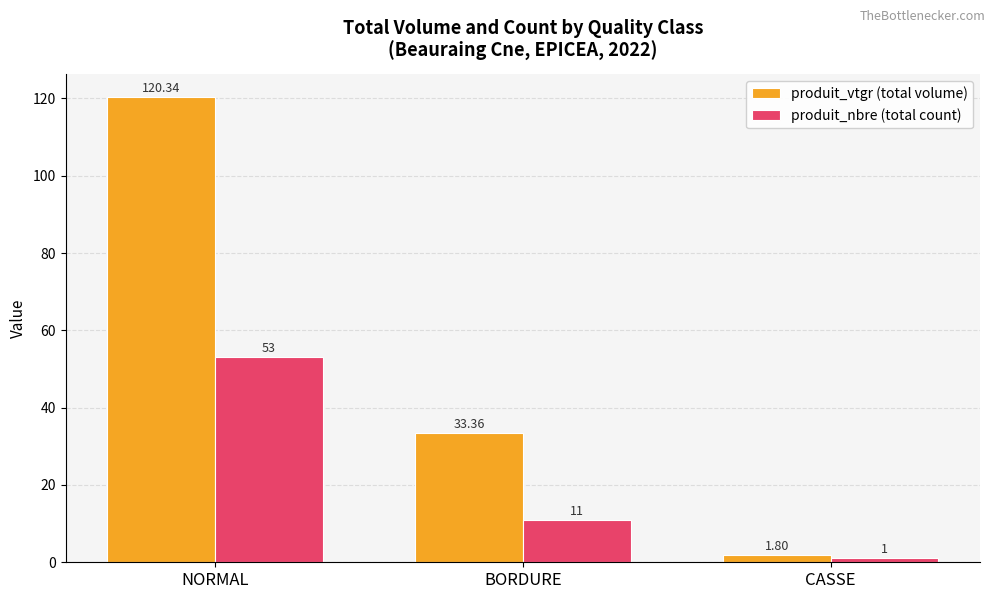

Which category has the highest value across all series?

NORMAL